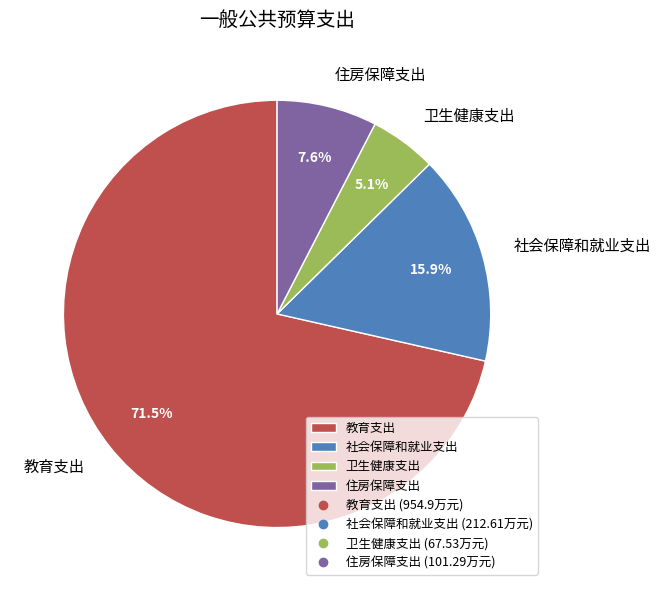

To the nearest percent, what percentage of the pie is 卫生健康支出?

5%